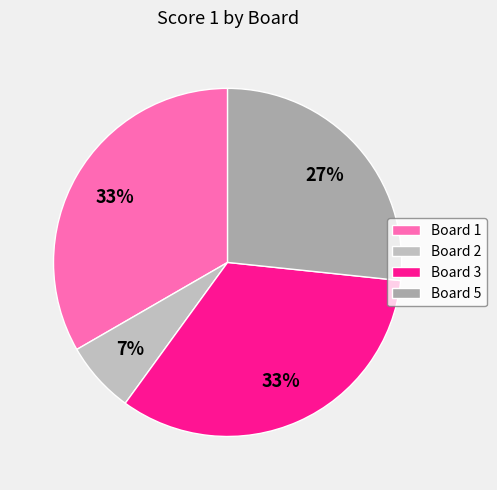

Does Board 1 account for over 50% of the chart?

No